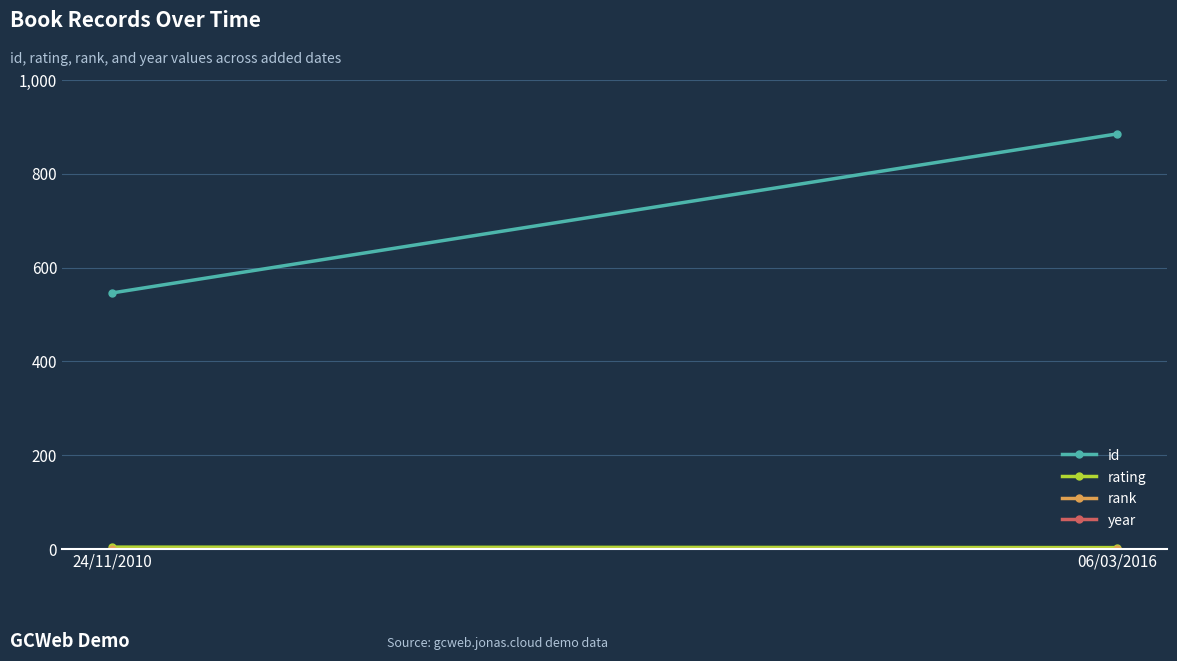

Is it true that year equals 2975 at 24/11/2010?

False